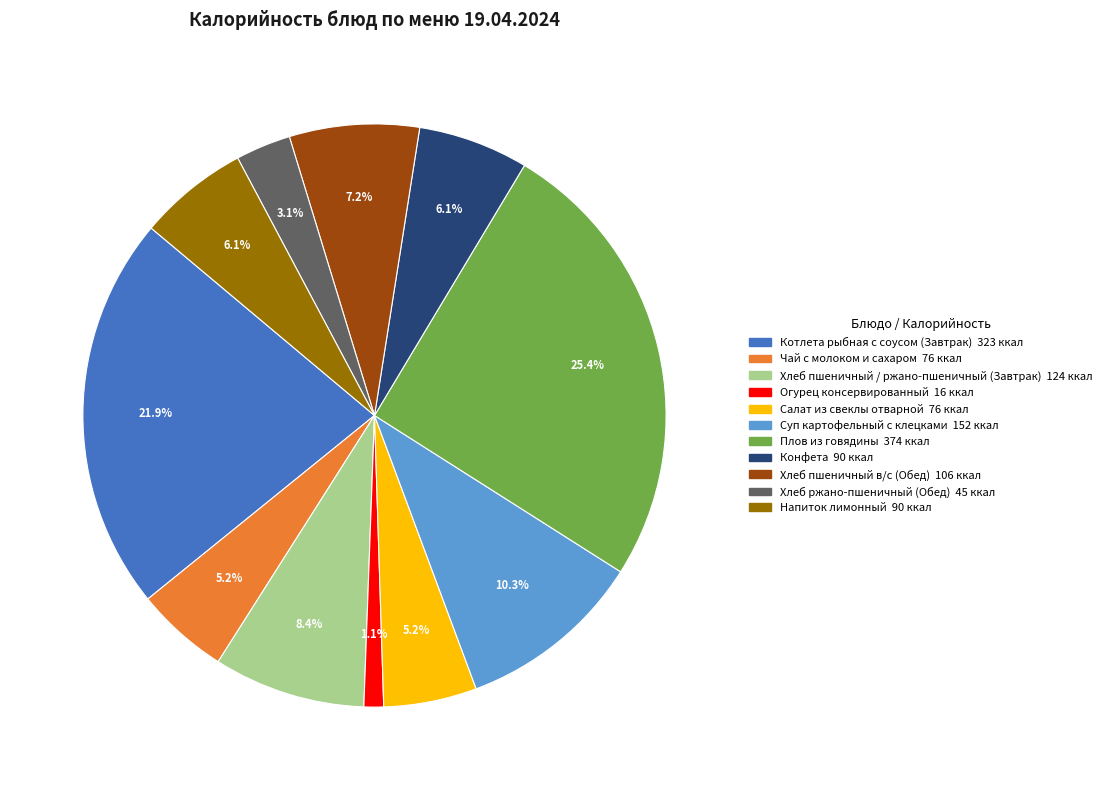

What is the ratio of the value at Чай с молоком и сахаром to the value at Хлеб пшеничный / ржано-пшеничный (Завтрак)?

0.6